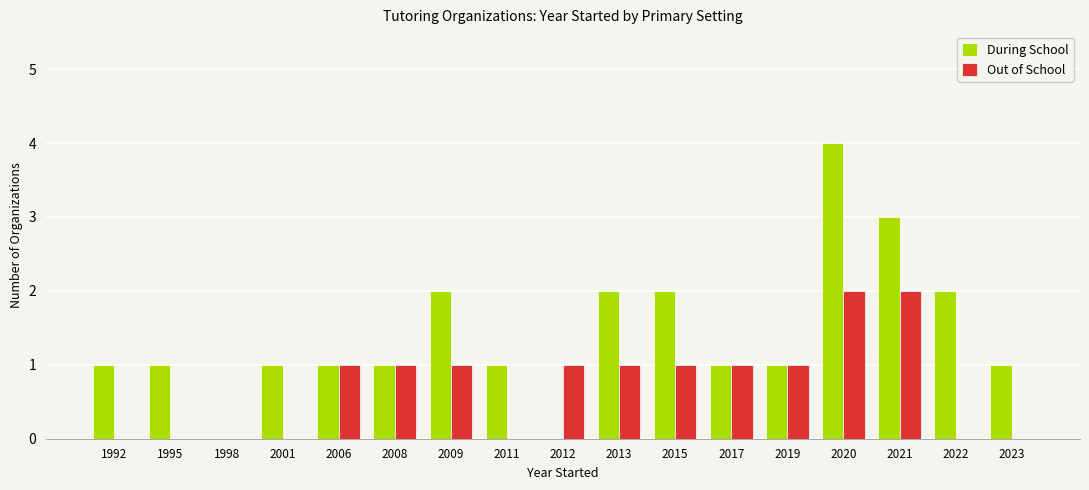

Which series has the widest spread of values?

During School